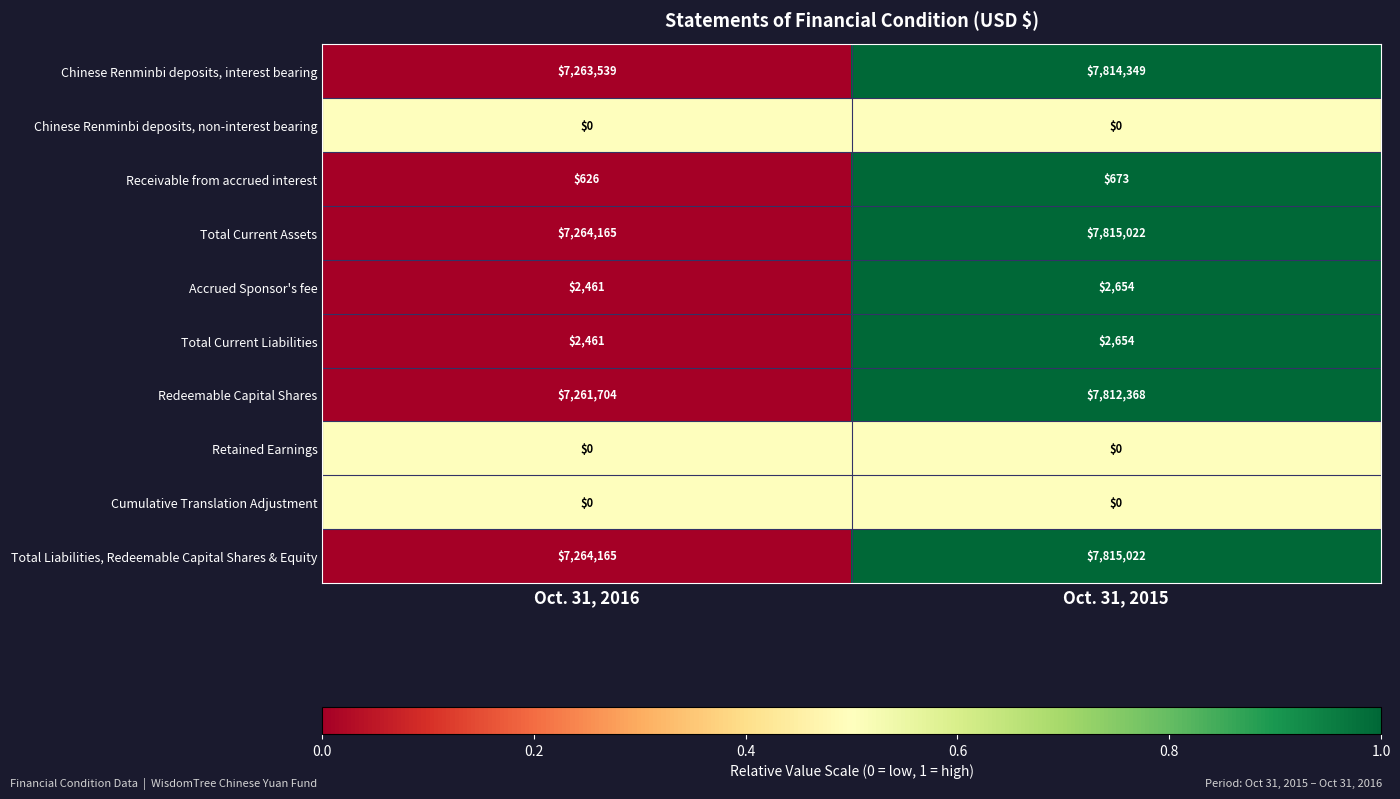

What is the difference between the highest and lowest values at Oct. 31, 2015?

7815022